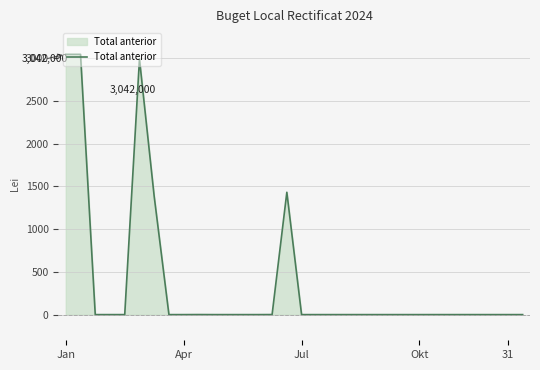

What is the average value?

371371